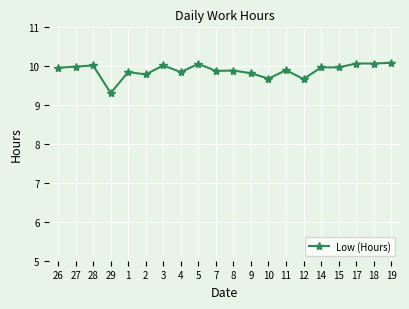

What is the difference between the maximum and second lowest values?

0.4